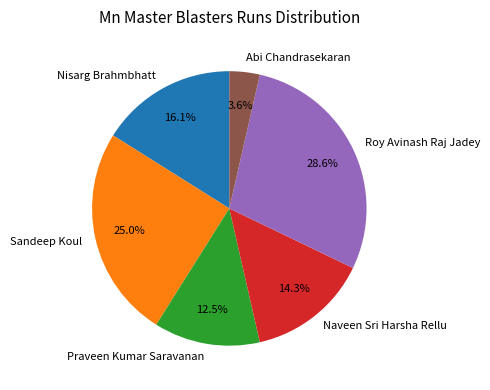

To the nearest percent, what portion does Nisarg Brahmbhatt represent?

16%